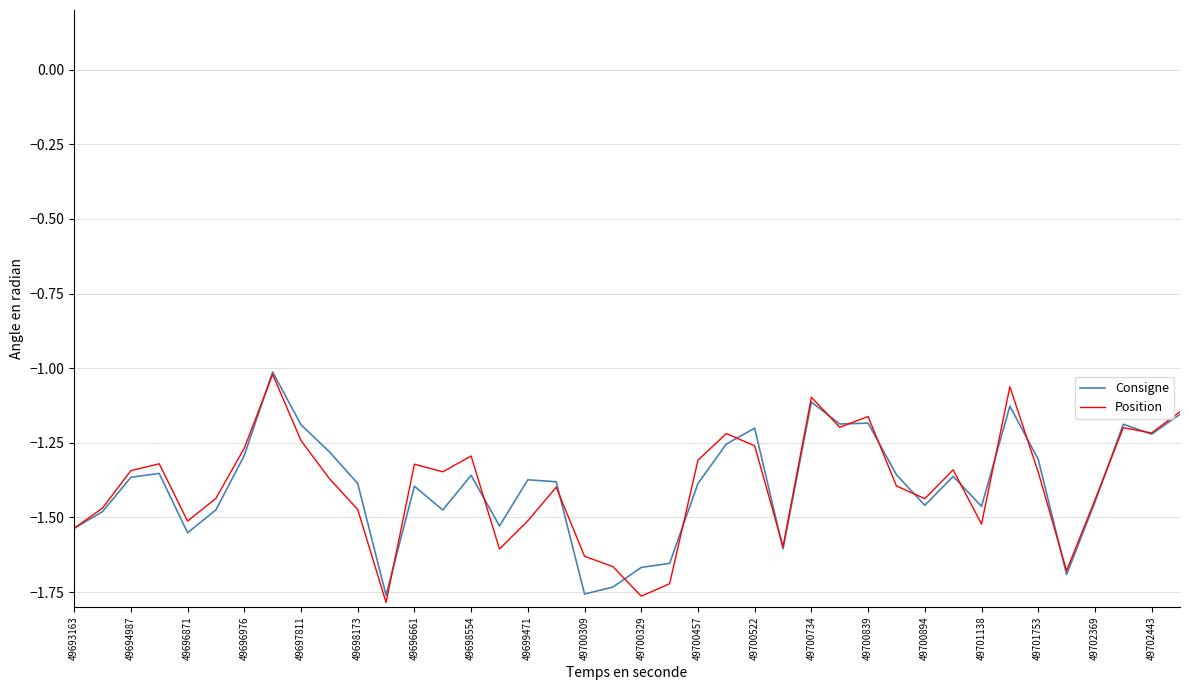

What is the difference between the maximum and minimum values in the Consigne series?

0.7